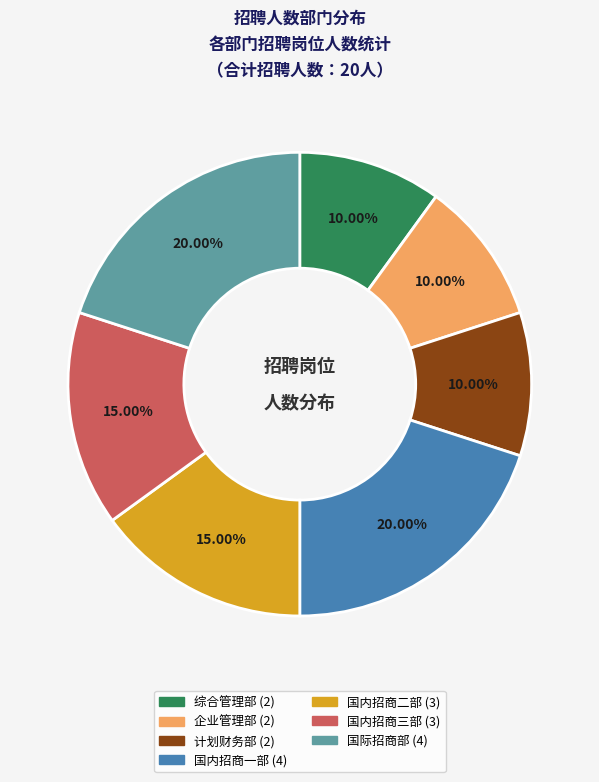

The 计划财务部 slice represents 10% of the pie. True or false?

True